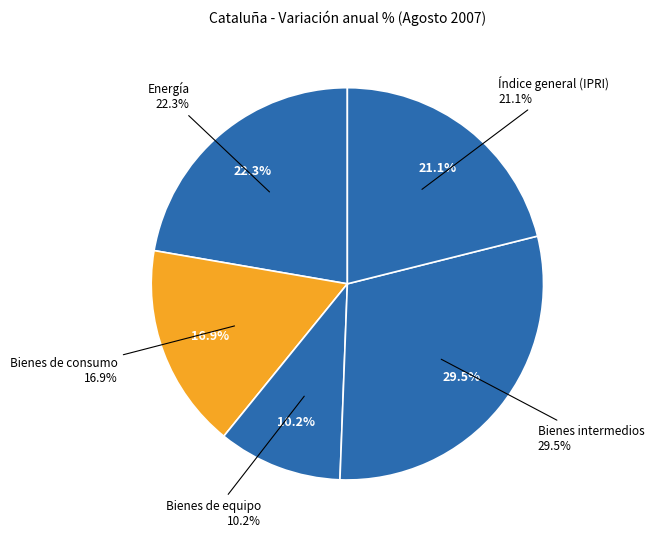

Which slice is the smallest?

Bienes de equipo